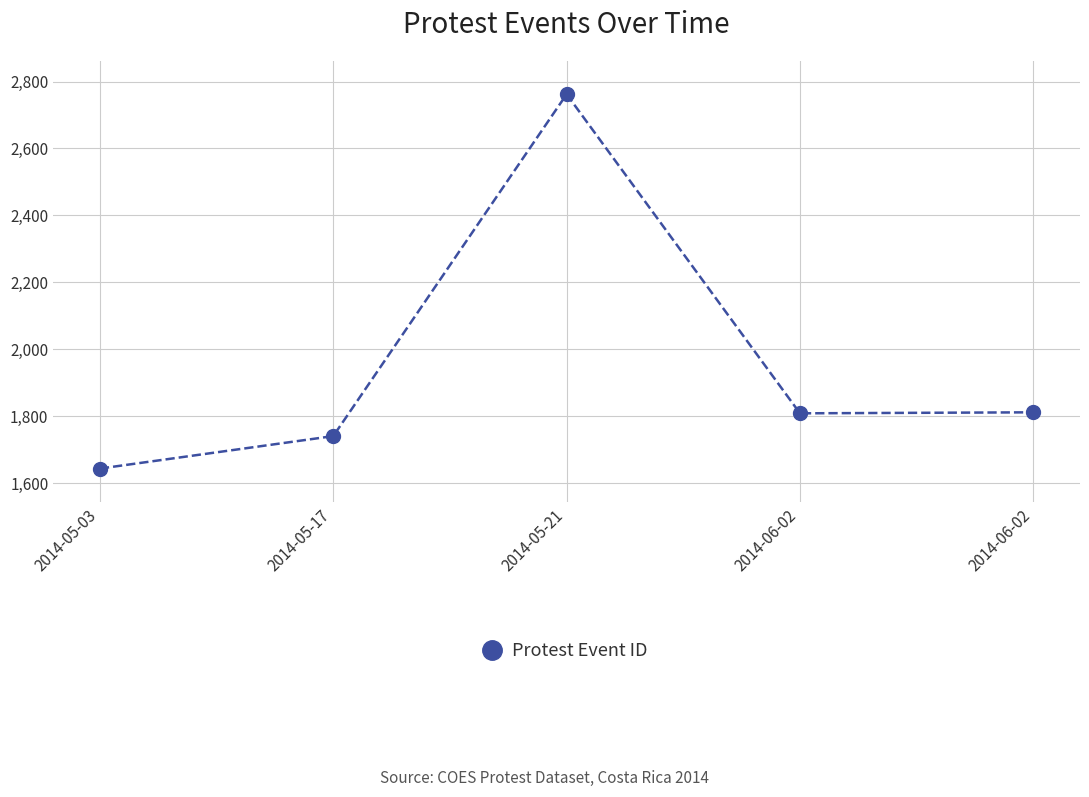

What is the label of the 2nd point from the right?

2014-06-02